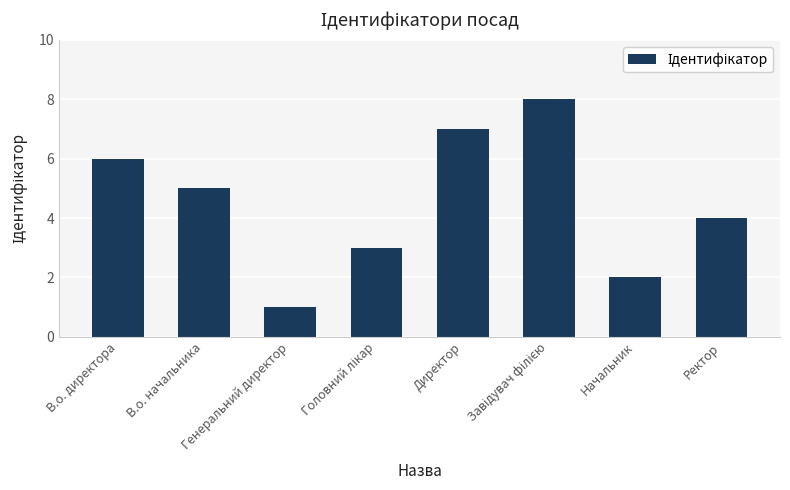

What is the maximum value shown in the chart?

8